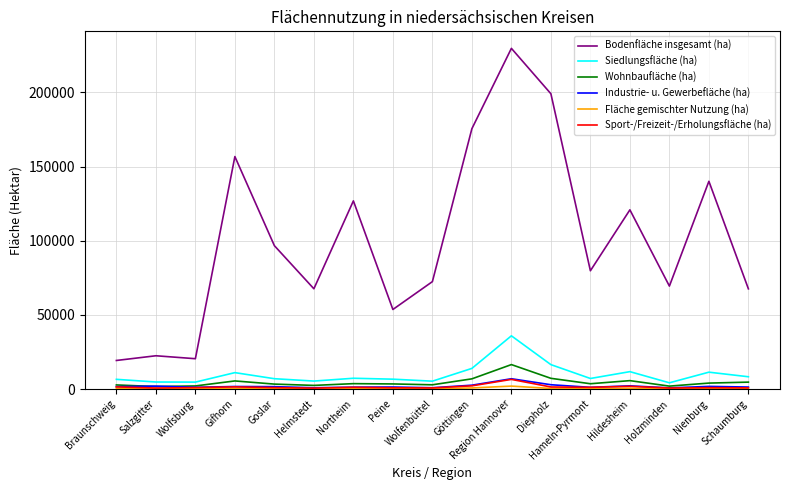

Is the value of Bodenfläche insgesamt (ha) at Region Hannover greater than the value of Siedlungsfläche (ha) at Peine?

Yes